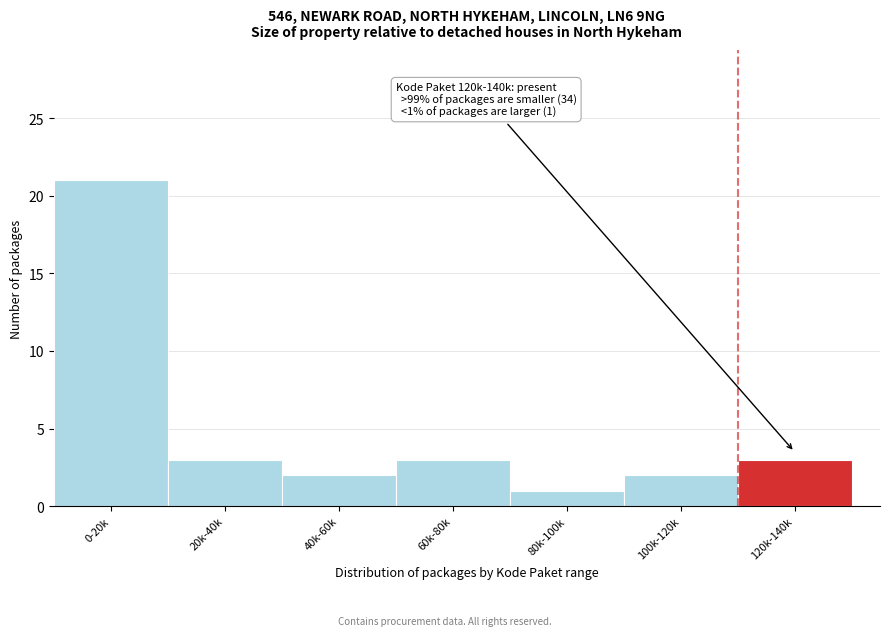

Reading left to right, transcribe all the data shown in this chart.

0-20k=21	20k-40k=3	40k-60k=2	60k-80k=3	80k-100k=1	100k-120k=2	120k-140k=3